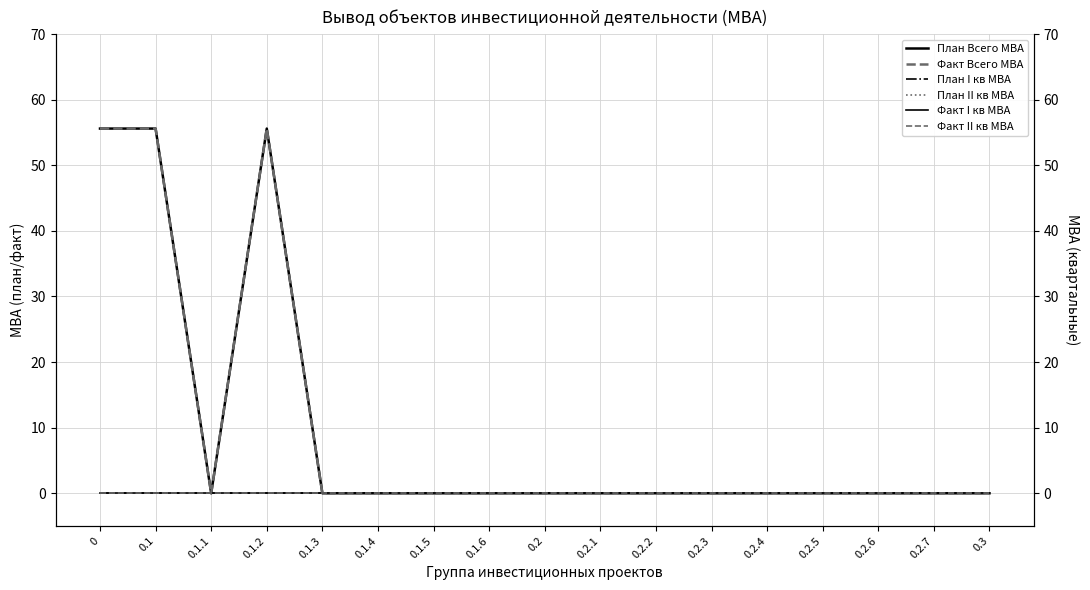

Does the chart have visible grid lines?

Yes